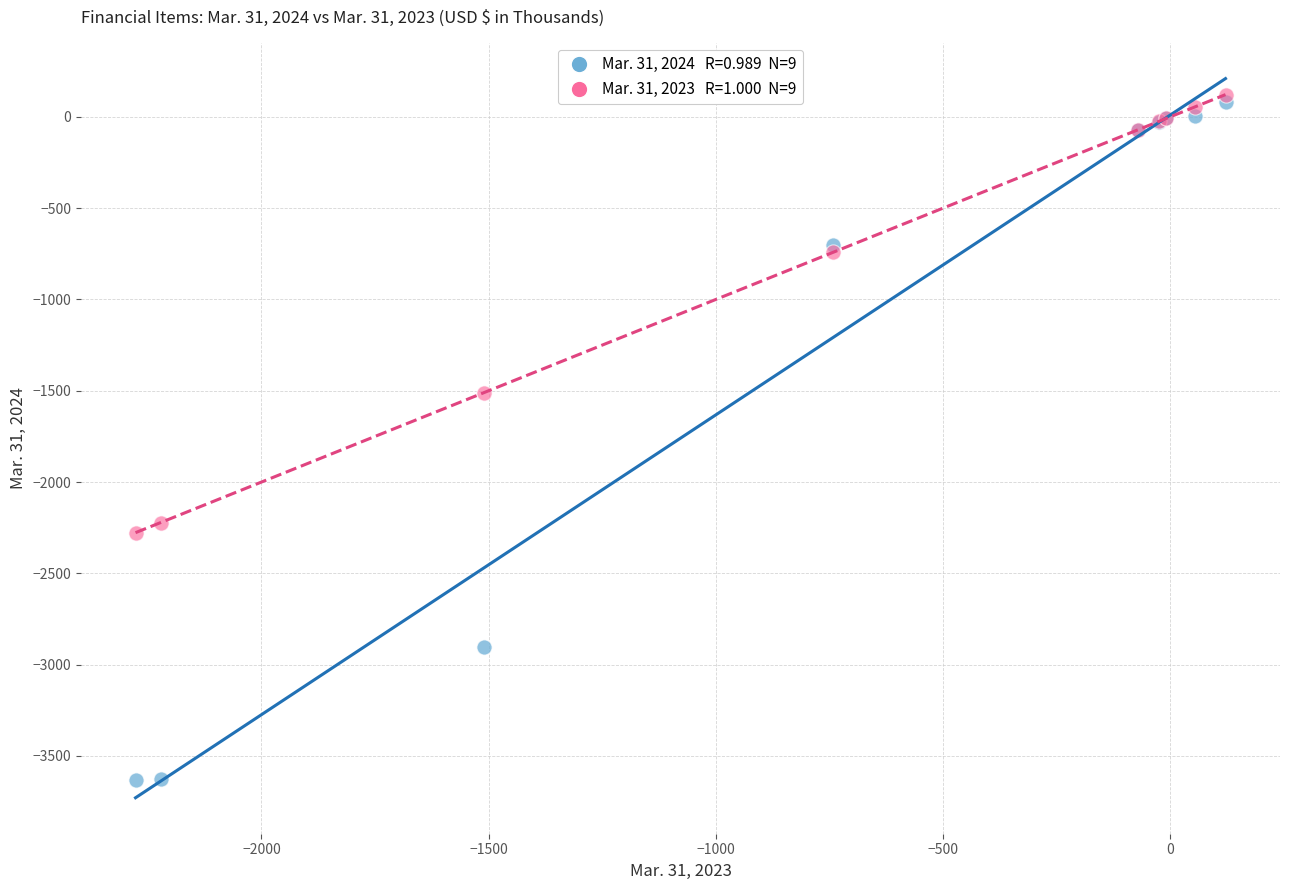

Across all series, what Y value is closest to -1754?

-1510